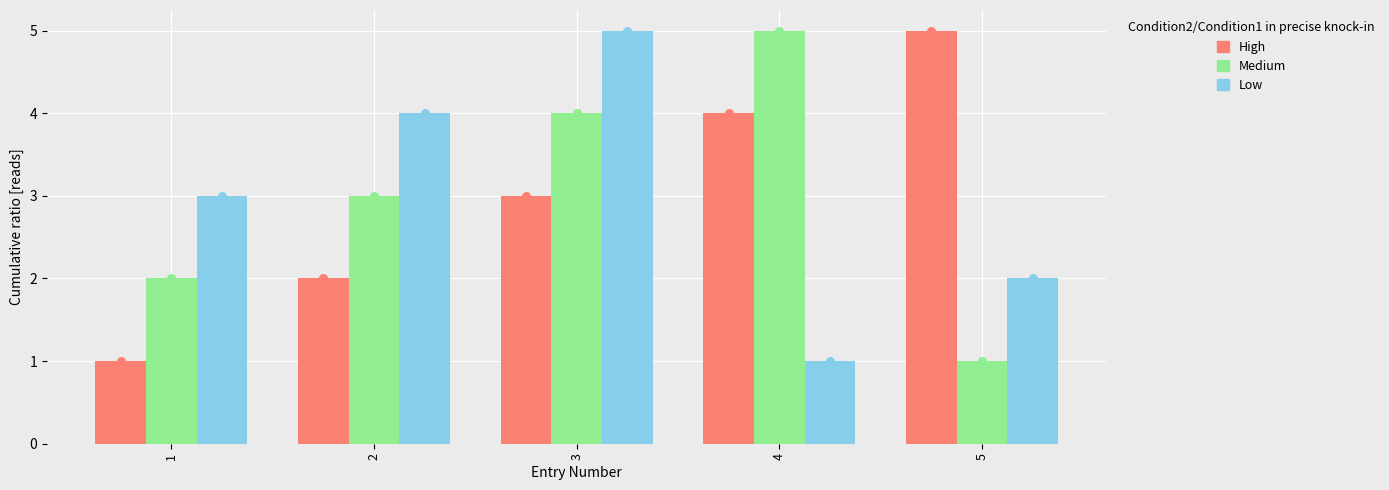

What are all the series names shown in the legend?

High, Medium, Low